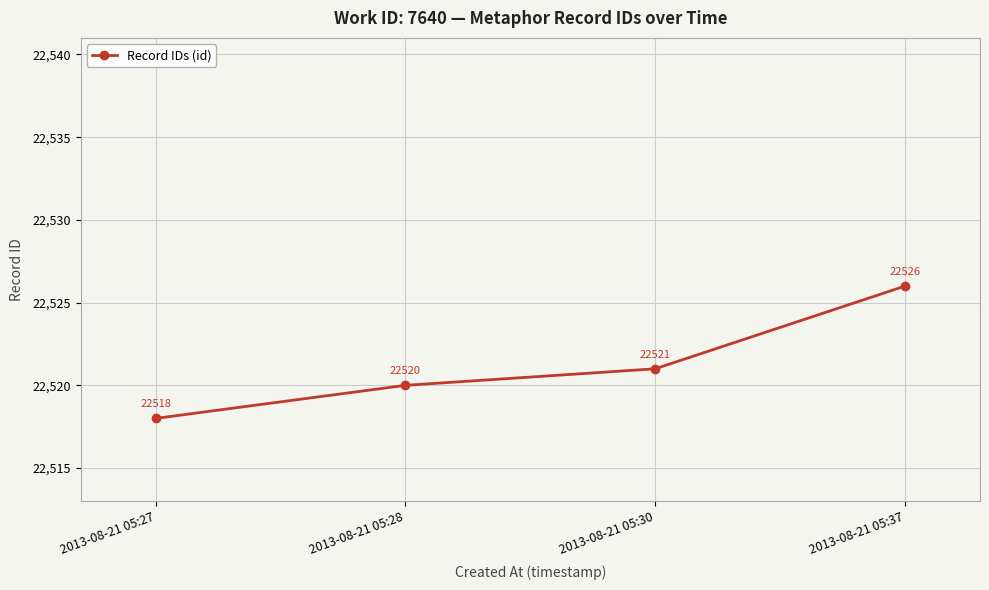

What is the value of the 1st point from the left?

22518